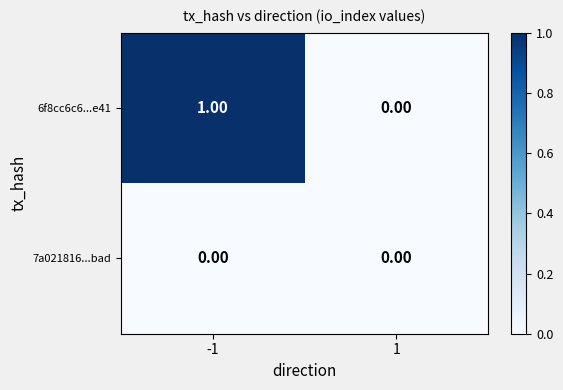

Is the value of 6f8cc6c6...e41 at -1 greater than the value of 7a021816...bad at 1?

Yes